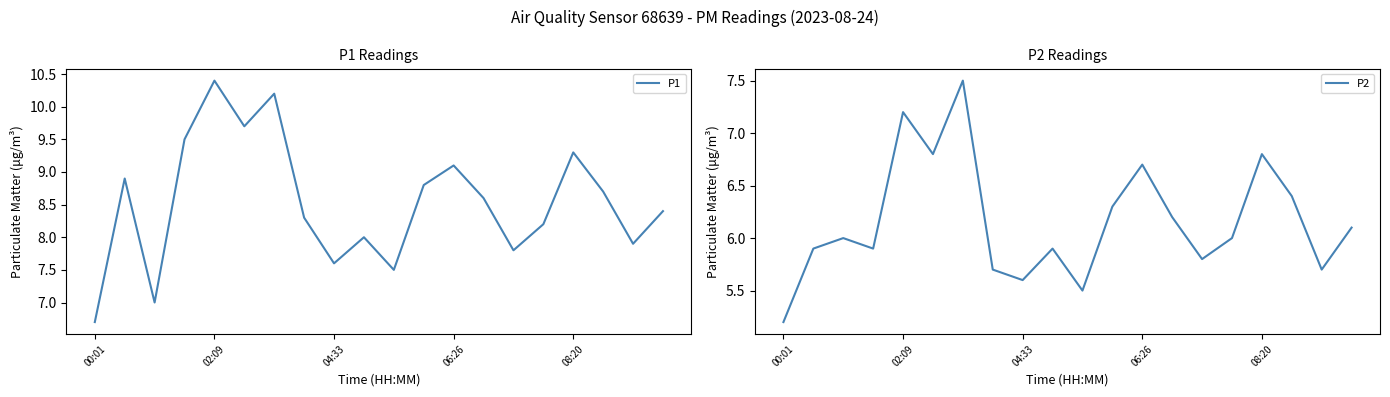

Reading left to right, what are all the values shown in this chart?

P1: 6.7	8.9	7.0	9.5	10.4	9.7	10.2	8.3	7.6	8.0	7.5	8.8	9.1	8.6	7.8	8.2	9.3	8.7	7.9	8.4
P2: 5.2	5.9	6.0	5.9	7.2	6.8	7.5	5.7	5.6	5.9	5.5	6.3	6.7	6.2	5.8	6.0	6.8	6.4	5.7	6.1